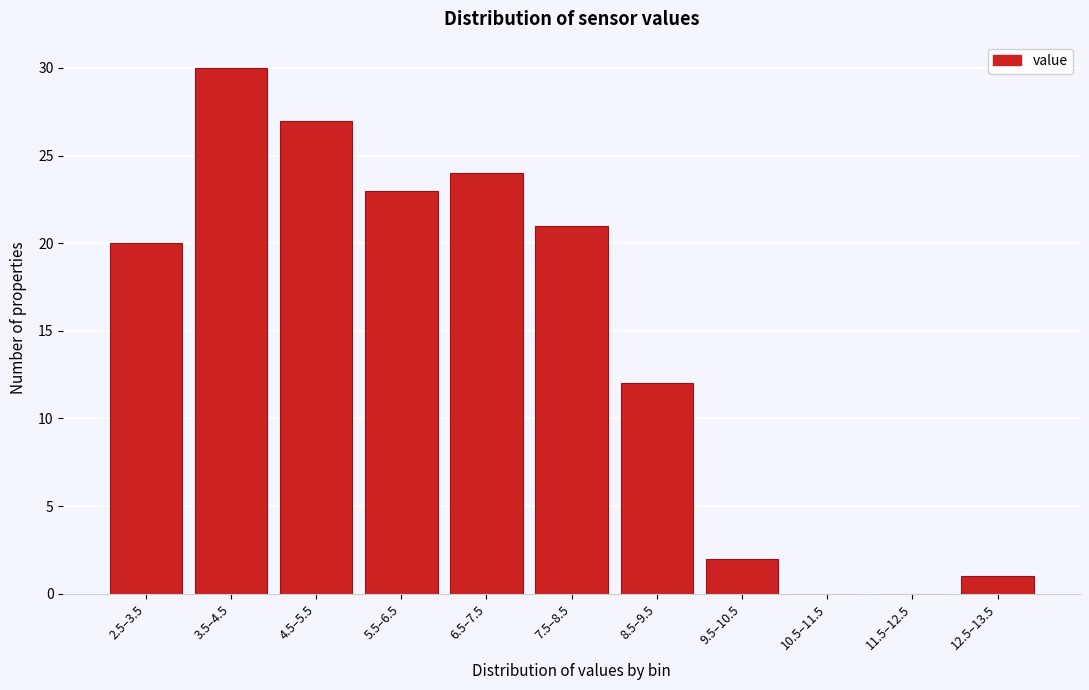

Reading left to right, list all the values displayed in this chart.

2.5–3.5=20	3.5–4.5=30	4.5–5.5=27	5.5–6.5=23	6.5–7.5=24	7.5–8.5=21	8.5–9.5=12	9.5–10.5=2	10.5–11.5=0	11.5–12.5=0	12.5–13.5=1